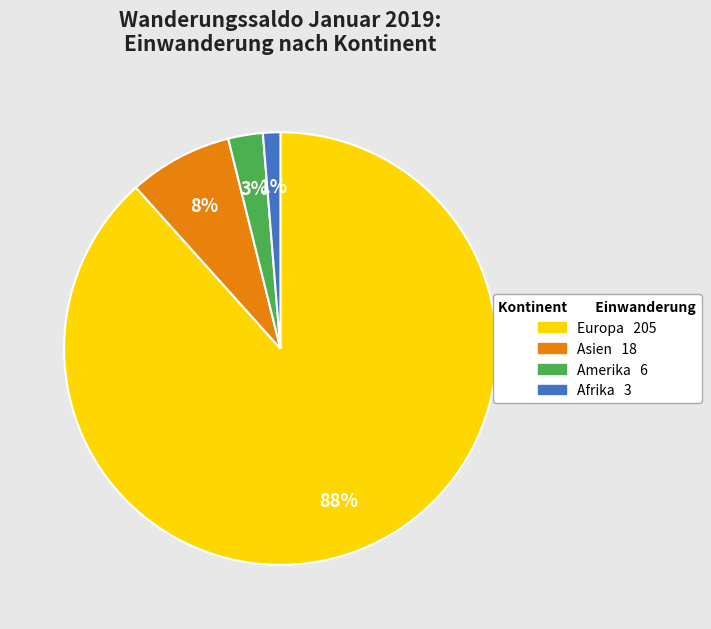

To the nearest percent, what is the average slice percentage?

25%